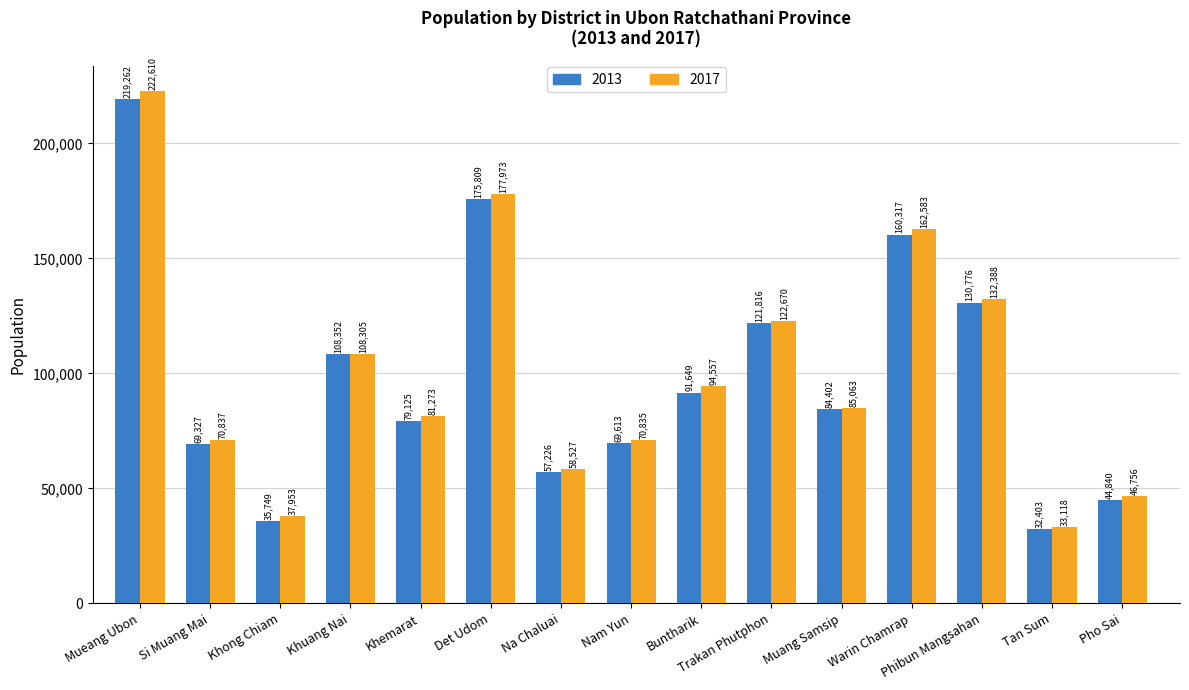

What is the value of the 2017 bar at the 14th from the left?

33118